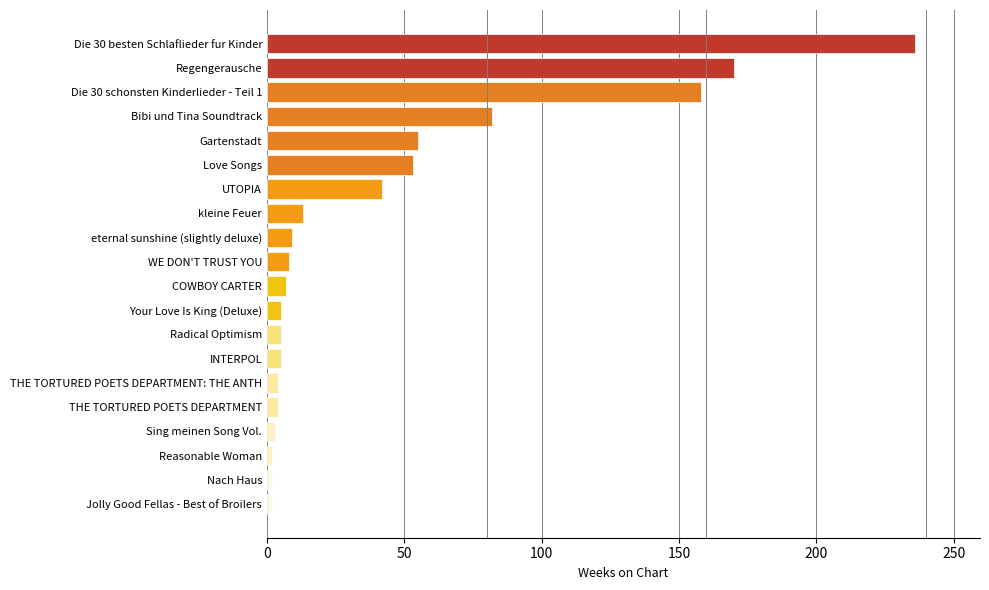

Between Die 30 schonsten Kinderlieder - Teil 1 and kleine Feuer, which is larger?

Die 30 schonsten Kinderlieder - Teil 1